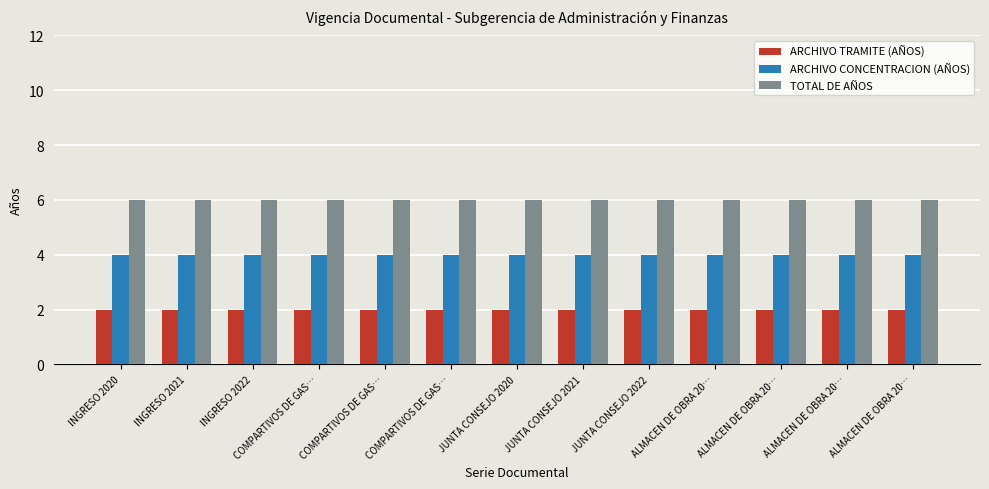

What is the maximum value for ARCHIVO CONCENTRACION (AÑOS)?

4